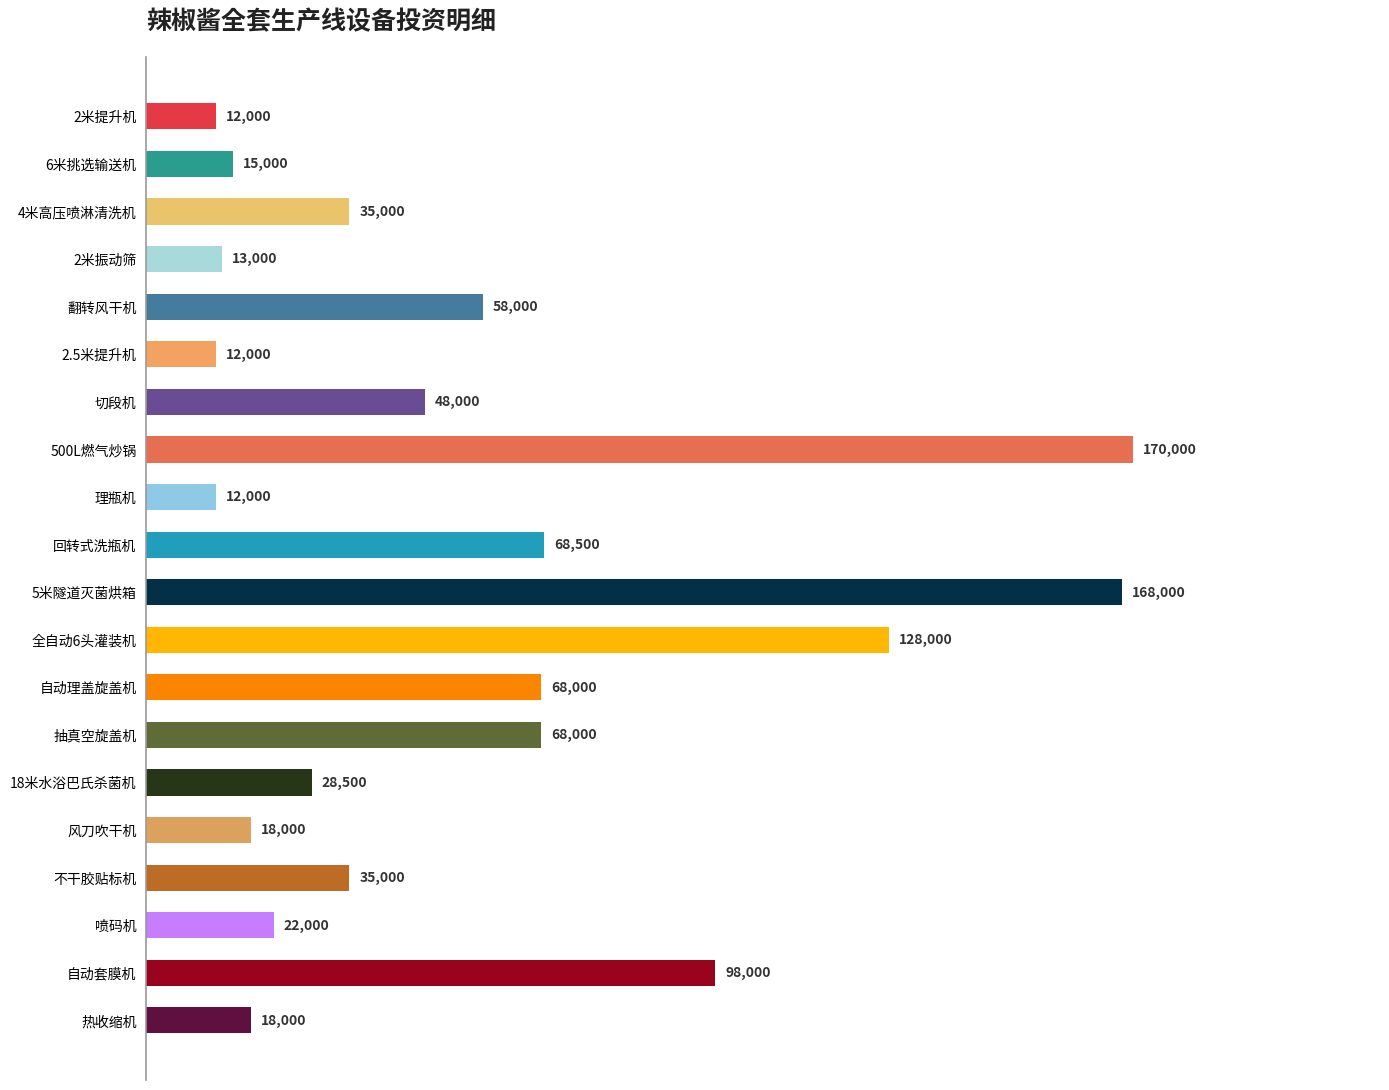

What is the maximum value shown in the chart?

170000